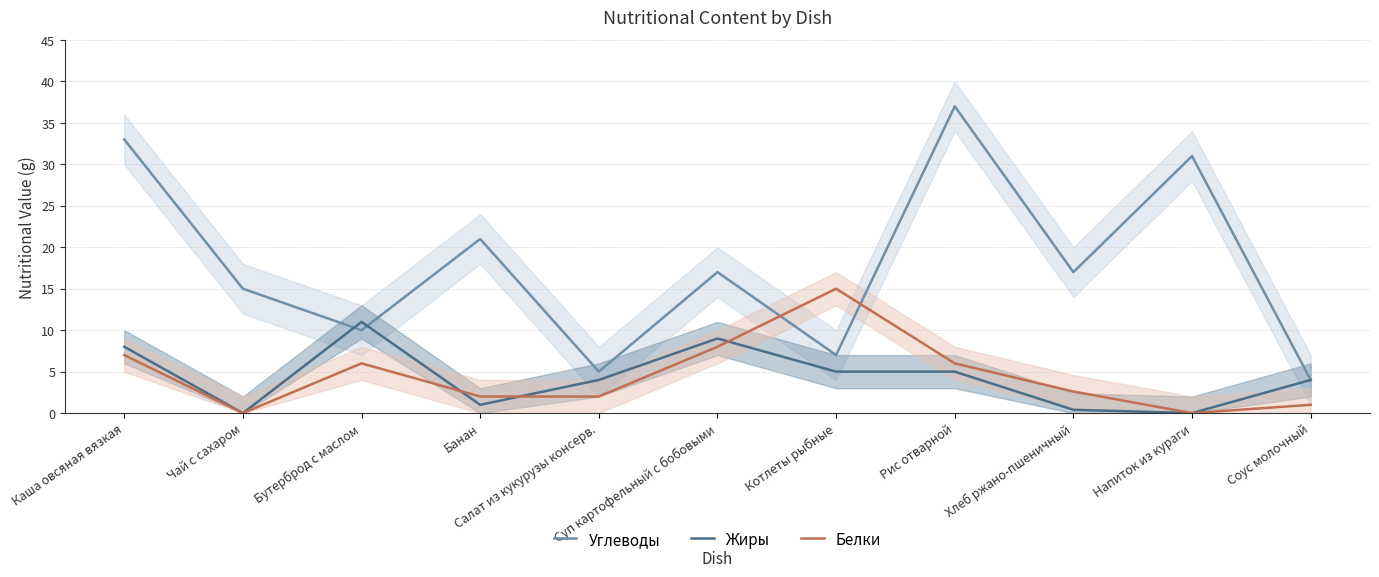

What are all the series names shown in the legend?

Углеводы, Жиры, Белки